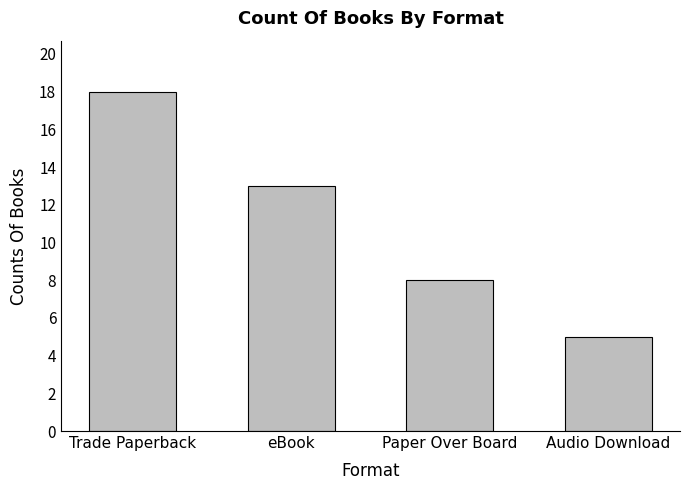

Reading left to right, list all the values displayed in this chart.

18	13	8	5